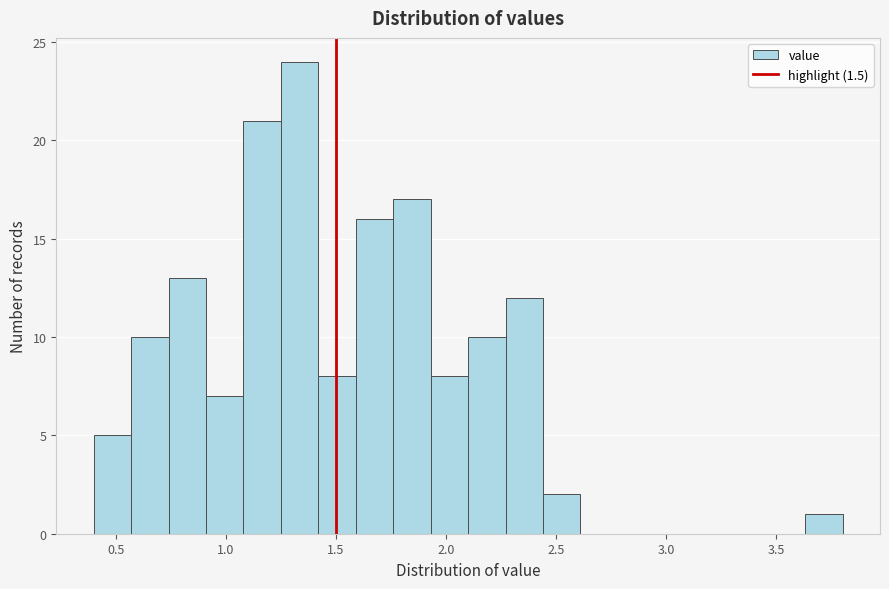

Read against the x-axis, roughly where is the centre of the tallest bar?

1.35